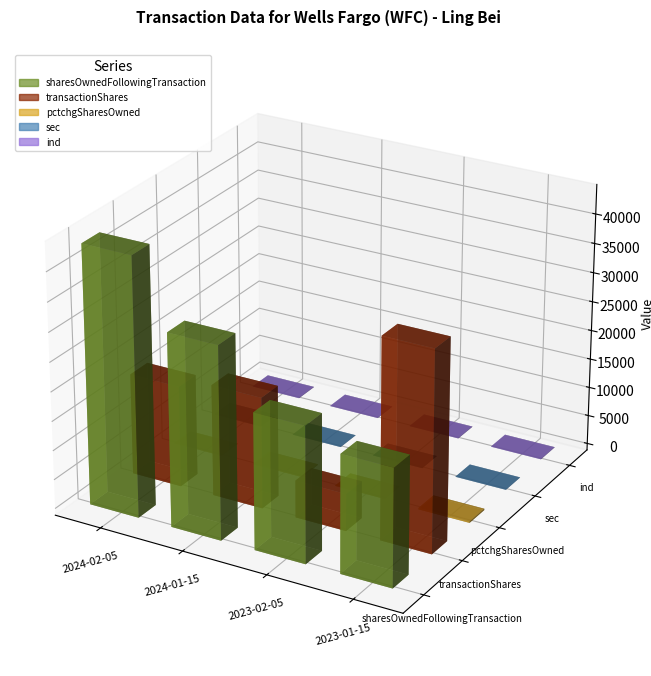

Reading right to left, list all the values displayed in this chart.

sharesOwnedFollowingTransaction: 20068	23185	32804	44050
transactionShares: 34274	6370	19017	17307
pctchgSharesOwned: -241	38	138	65
sec: 24	24	24	24
ind: 52	52	52	52